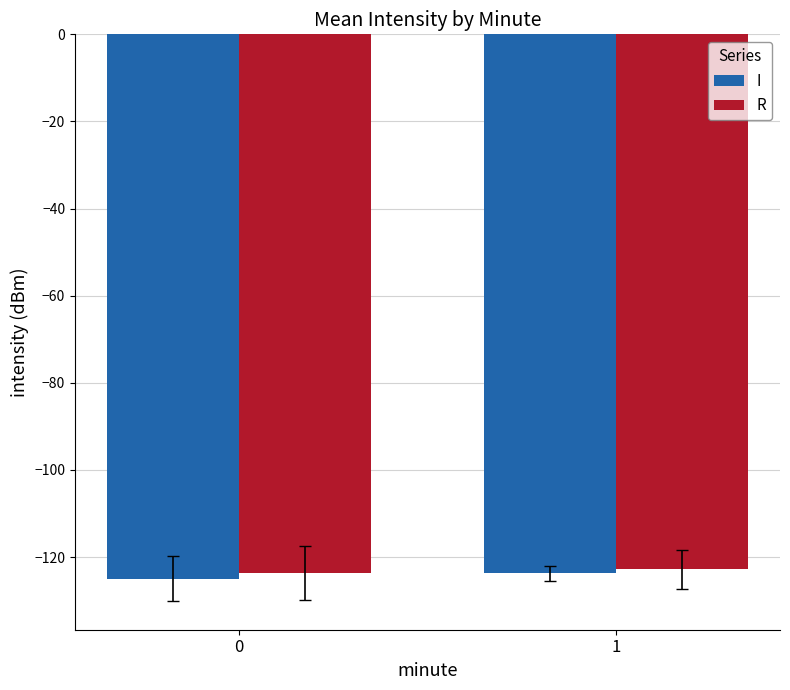

Reading left to right, transcribe all the data shown in this chart.

I: -125.0	-123.7
R: -123.8	-122.8